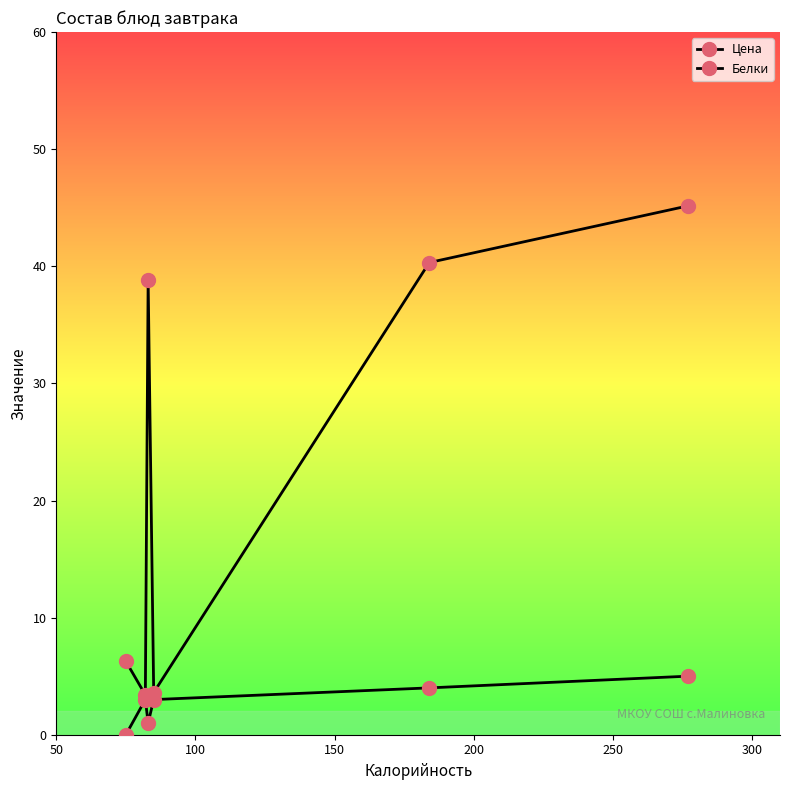

What is the value of the Белки point at the 6th from the left?

5.0